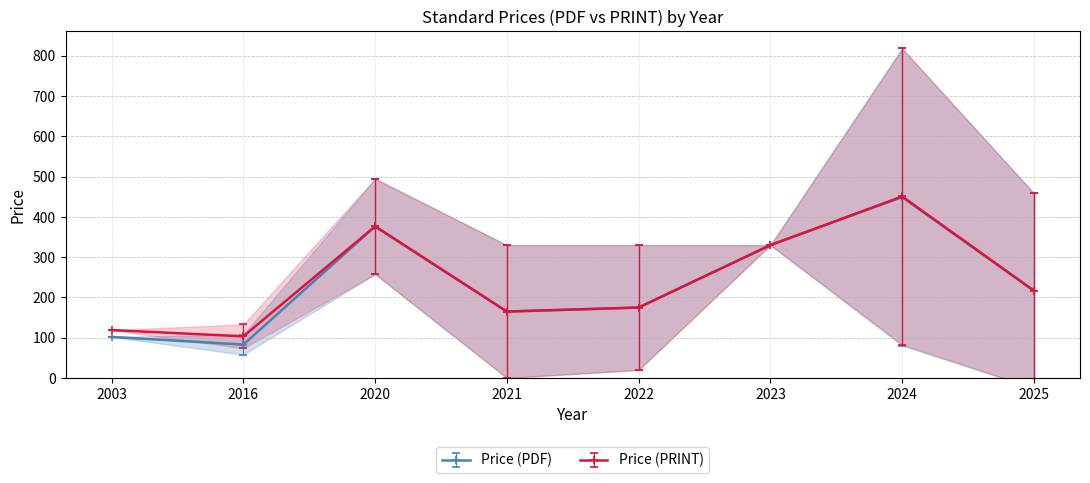

What are all the series names shown in the legend?

Price (PDF), Price (PRINT)